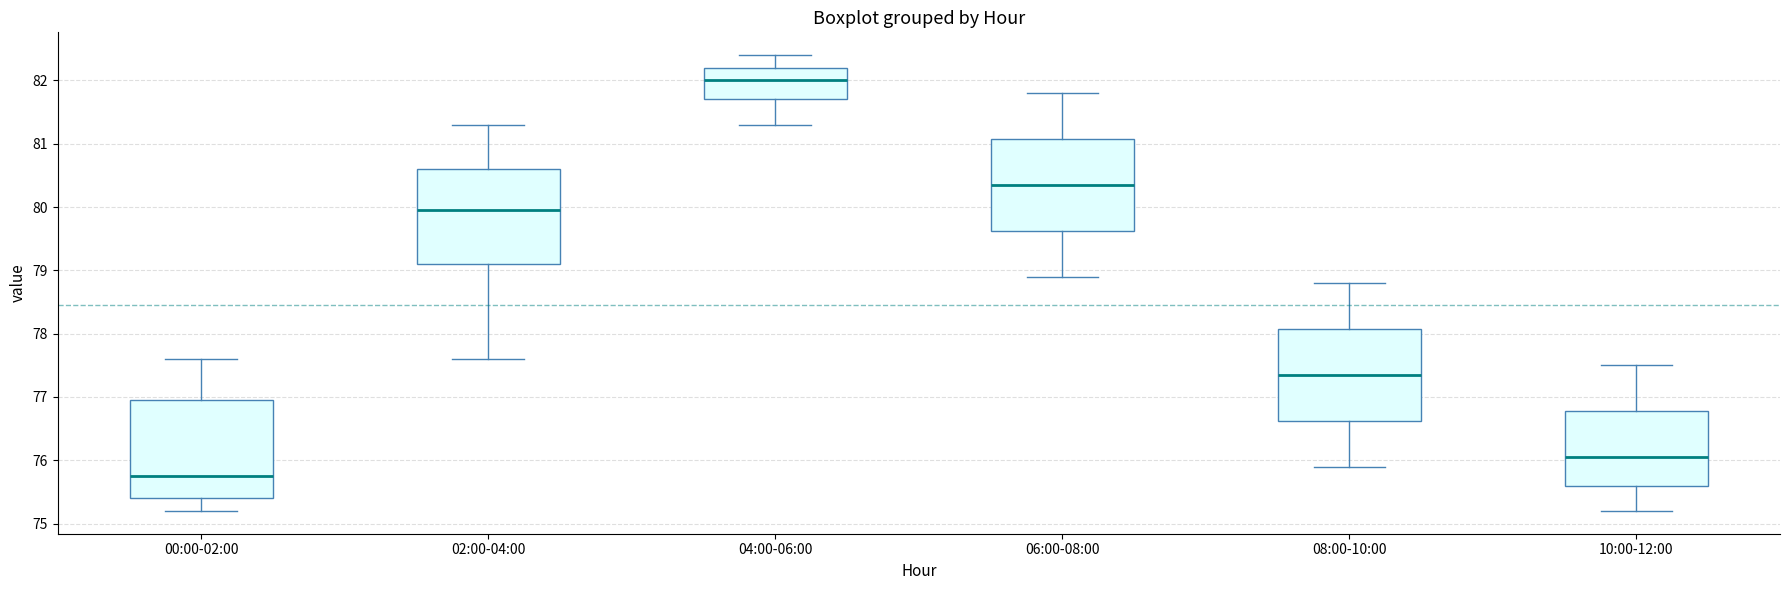

Reading left to right, transcribe this box plot: for each box, give where its median line is, the range the box spans, and where its two whiskers end, as read against the y-axis. The values are not printed on the chart, so give them approximately, as read against the axis.

00:00-02:00: median 75.8, box 75.4 to 77.0, whiskers 75.2 to 77.6
02:00-04:00: median 80.0, box 79.1 to 80.6, whiskers 77.6 to 81.3
04:00-06:00: median 82.0, box 81.7 to 82.2, whiskers 81.3 to 82.4
06:00-08:00: median 80.4, box 79.6 to 81.1, whiskers 78.9 to 81.8
08:00-10:00: median 77.4, box 76.6 to 78.1, whiskers 75.9 to 78.8
10:00-12:00: median 76.1, box 75.6 to 76.8, whiskers 75.2 to 77.5